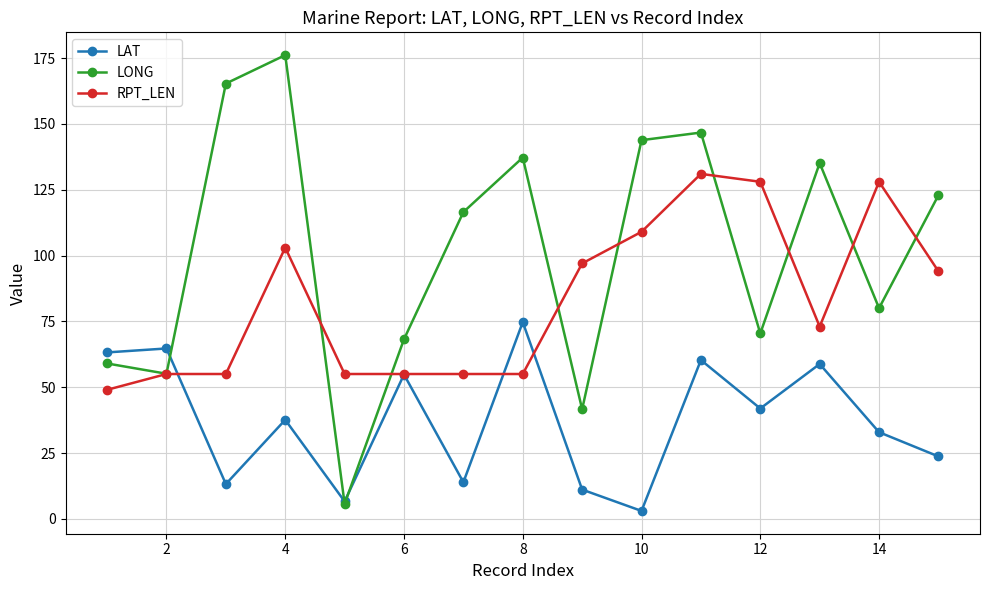

What is the sum of all LONG values?

1523.6